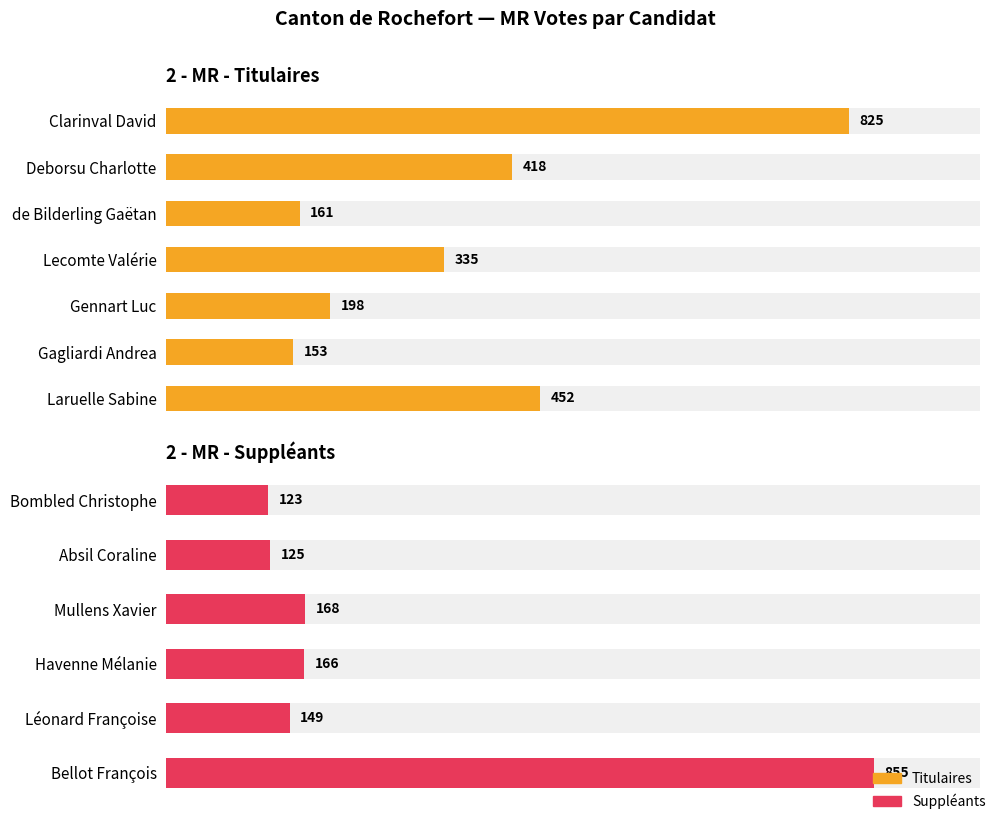

Is it true that the value at Laruelle Sabine is 452?

True